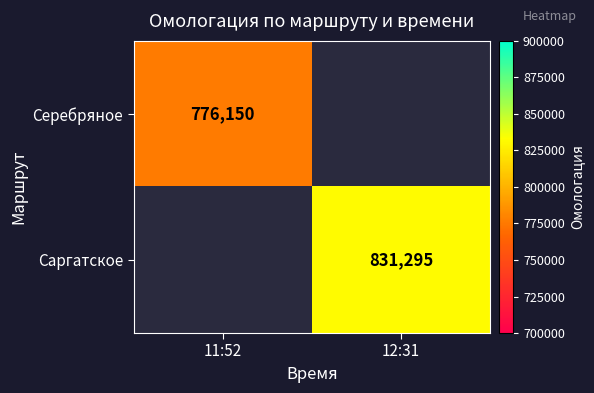

List the series in order of their peak value, highest first.

Серебряное, Саргатское